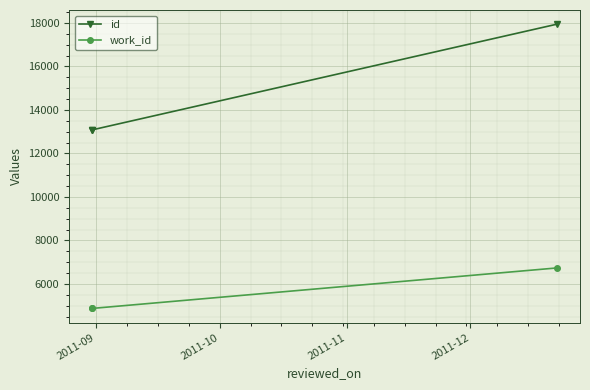

True or false: work_id has a value of 4878 at 2011-09.

True